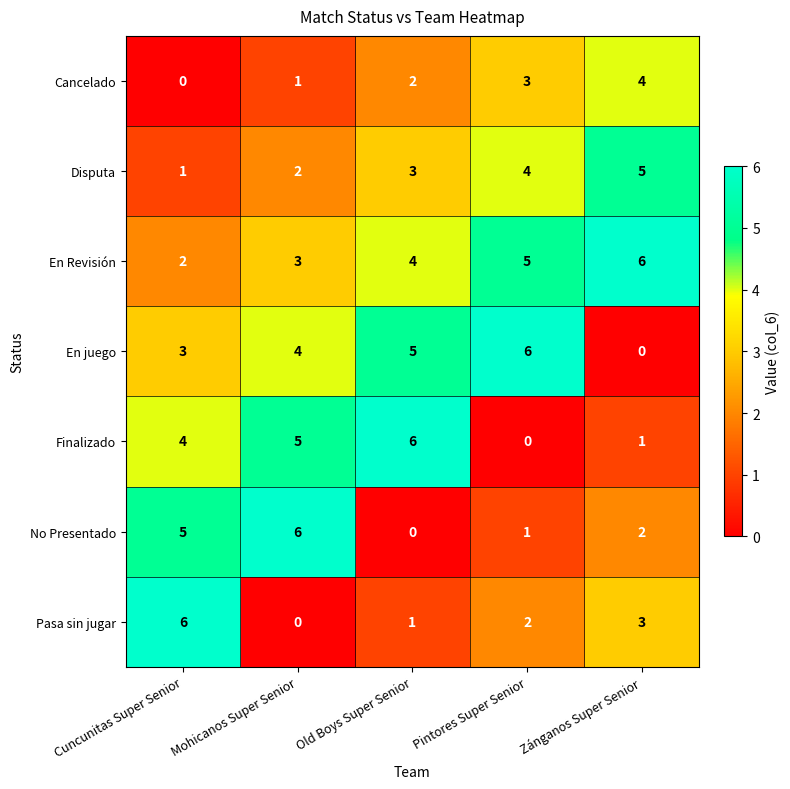

How many Pasa sin jugar values are between 1 and 3?

3